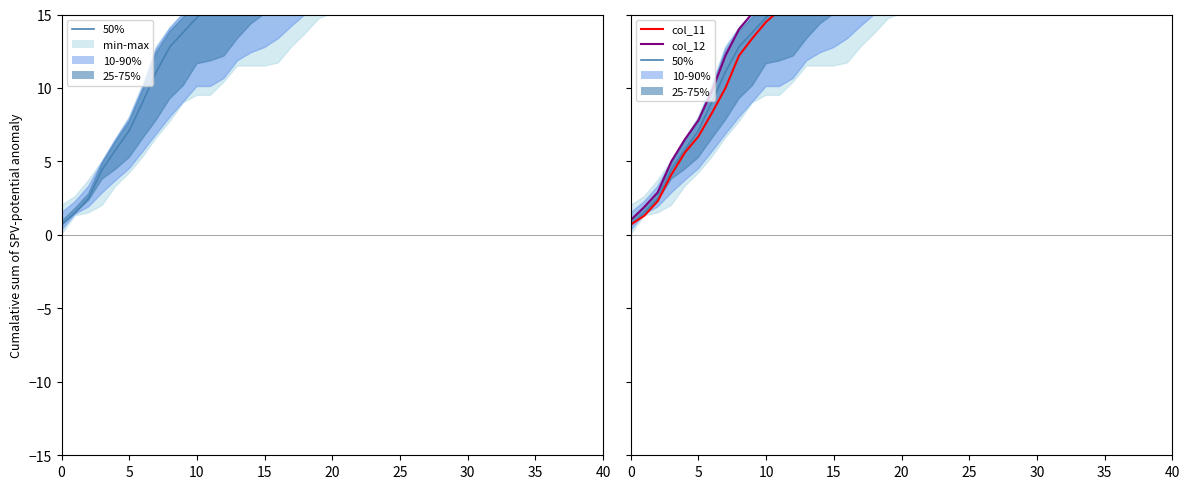

Is it true that col_12 (1.351) equals 32.2 at 34?

True